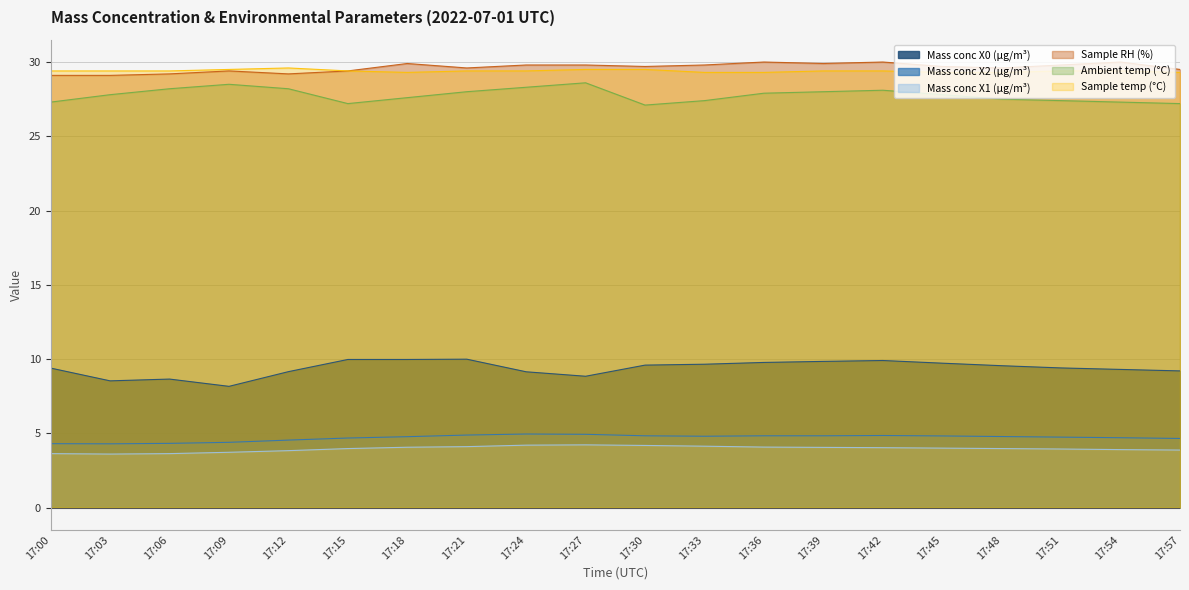

What is the maximum value shown in the chart?

30.0